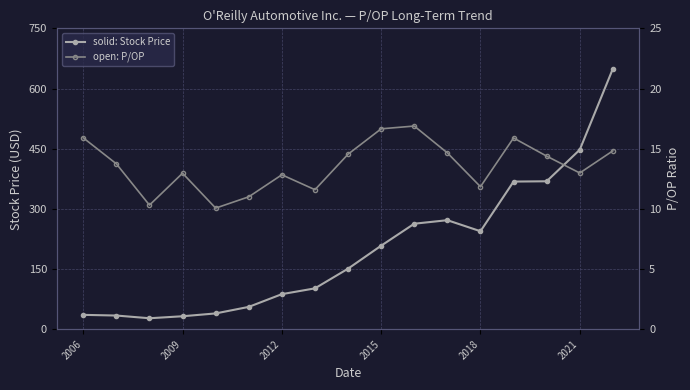

What is the average value of the Stock Price (solid) series?

199.1